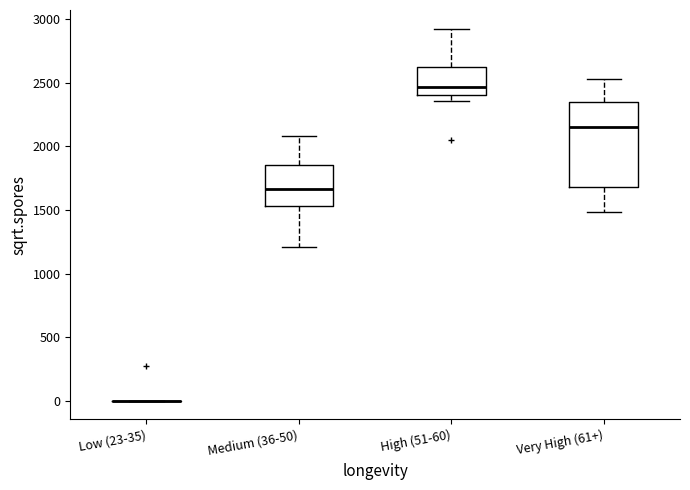

Reading left to right, transcribe this box plot: for each box, give where its median line is, the range the box spans, and where its two whiskers end, as read against the y-axis. The values are not printed on the chart, so give them approximately, as read against the axis.

Low (23-35): box collapsed to a line at 0, whiskers 0 to 0
Medium (36-50): median 1650, box 1550 to 1850, whiskers 1200 to 2100
High (51-60): median 2450, box 2400 to 2600, whiskers 2350 to 2950
Very High (61+): median 2150, box 1700 to 2350, whiskers 1500 to 2550